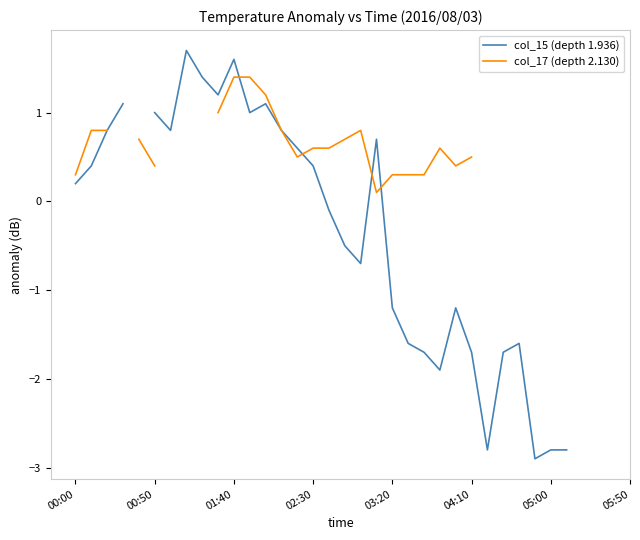

True or false: col_17 (depth 2.130) has a value of 0.6 at 16.

True